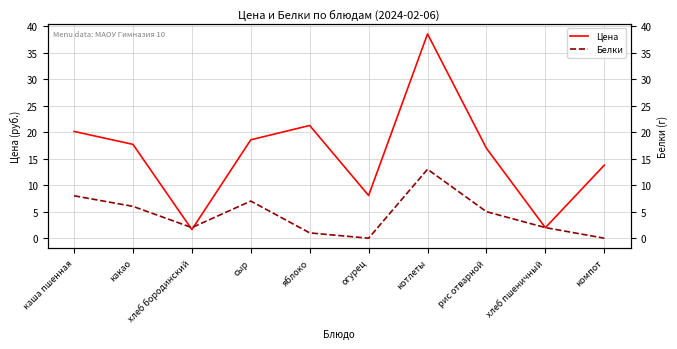

Which series ends up on top after the final intersection of Цена and Белки?

Цена